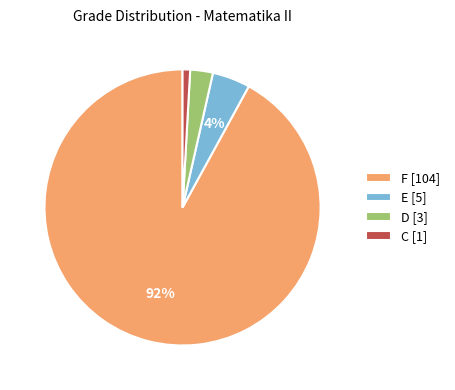

Does C represent more than half of the total?

No